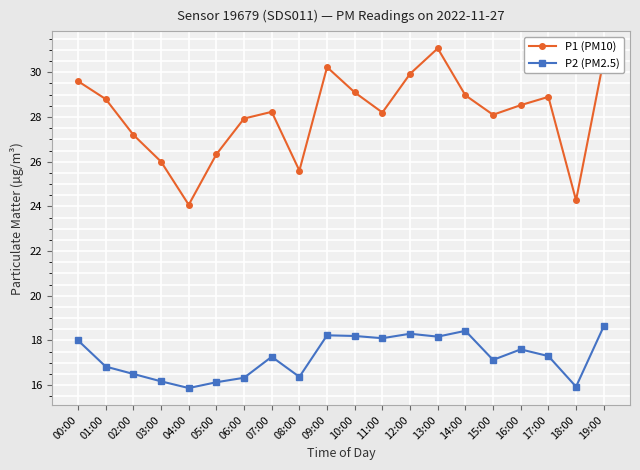

What is the label of the 16th point from the right?

04:00